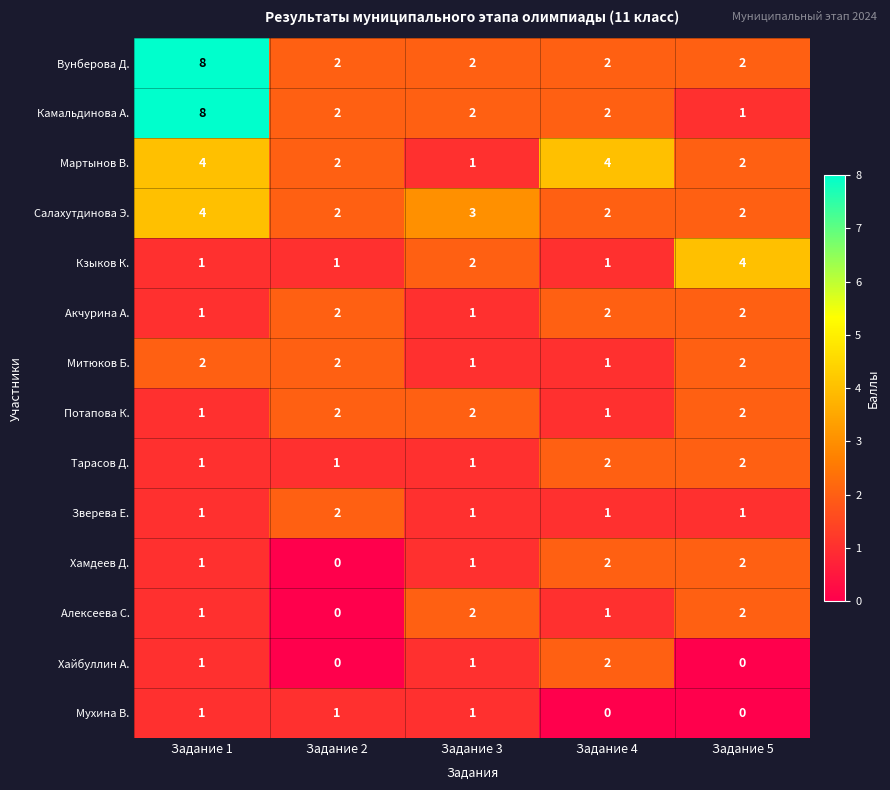

Count the Кзыков К. values in the range 1 to 2.

4